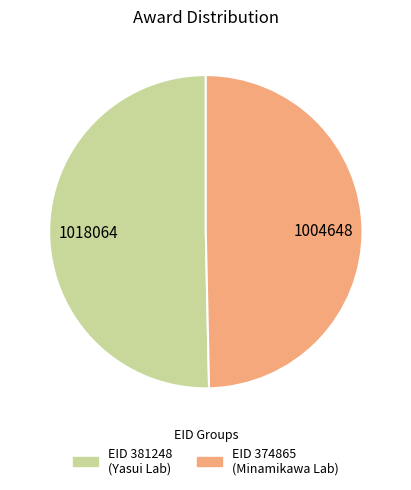

Which category accounts for the majority?

EID 381248 (Yasui Lab)